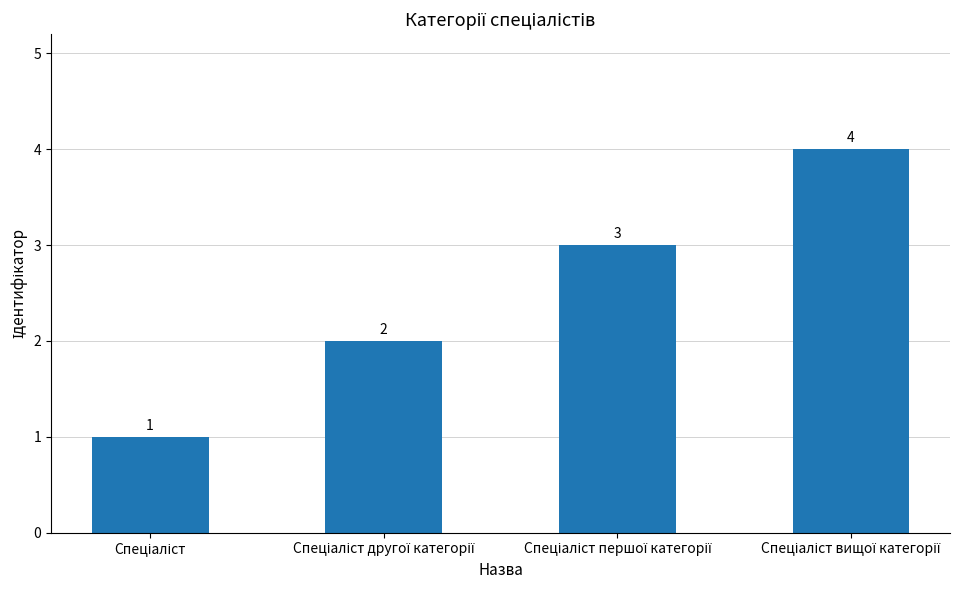

How many series are shown in this chart?

1